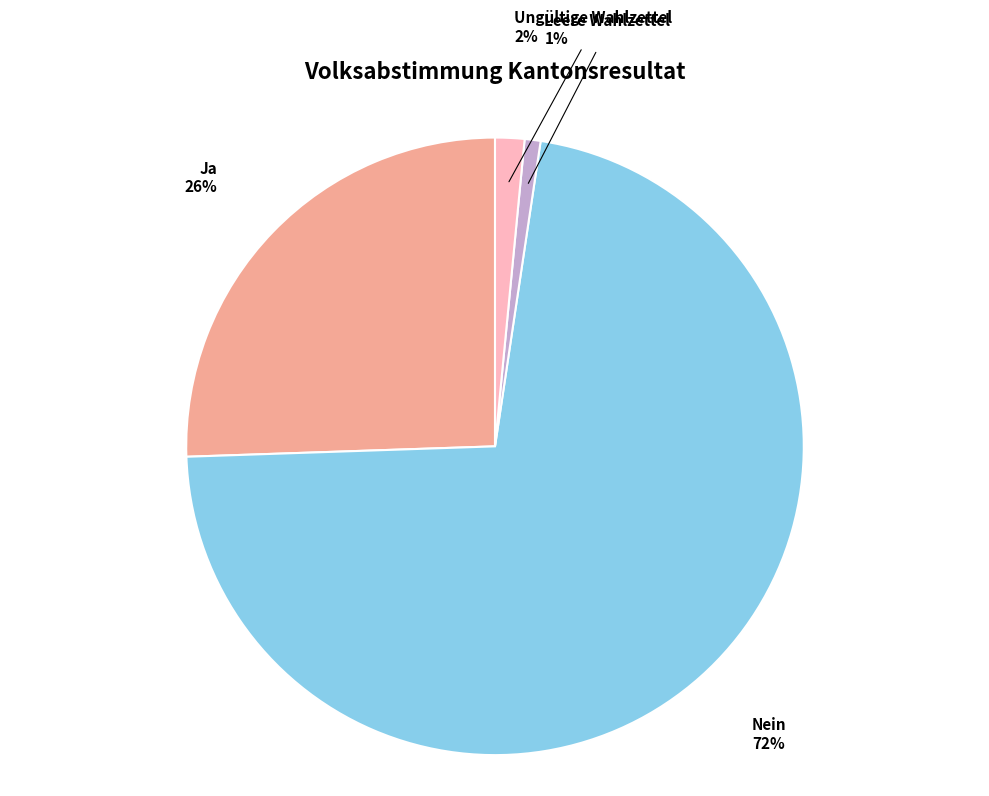

What is the smallest slice in the pie chart?

Leere Wahlzettel